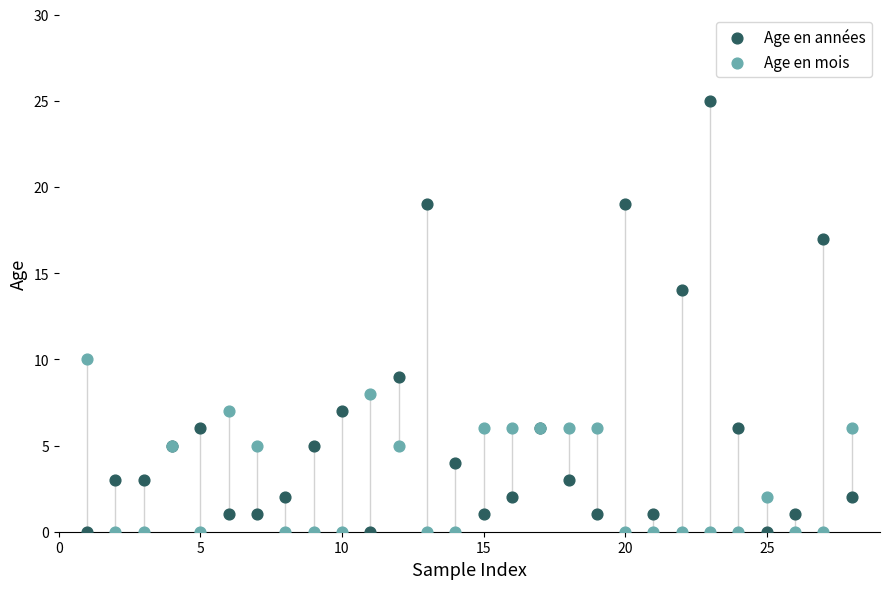

Which series reaches the maximum Y coordinate?

Age en années